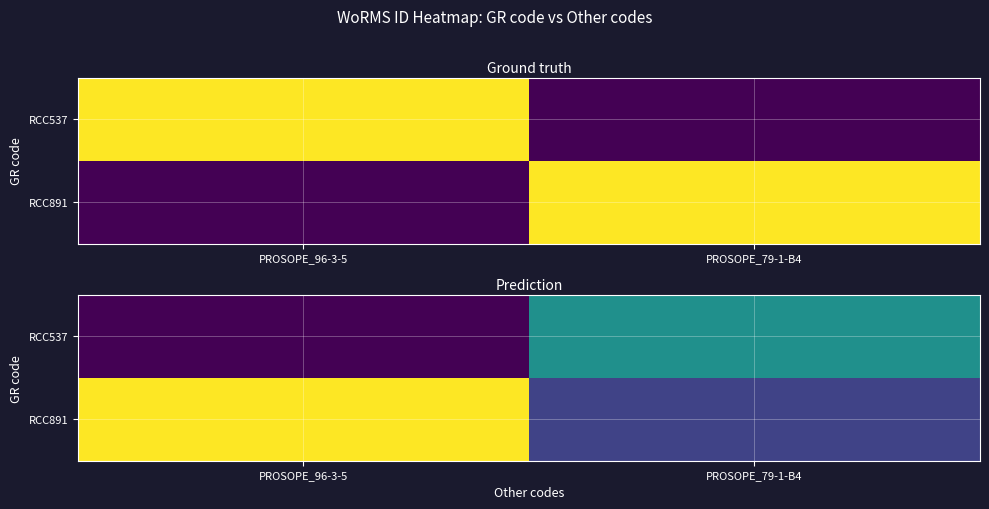

What value does the RCC537 series have at PROSOPE_96-3-5, to the nearest 100?

143900